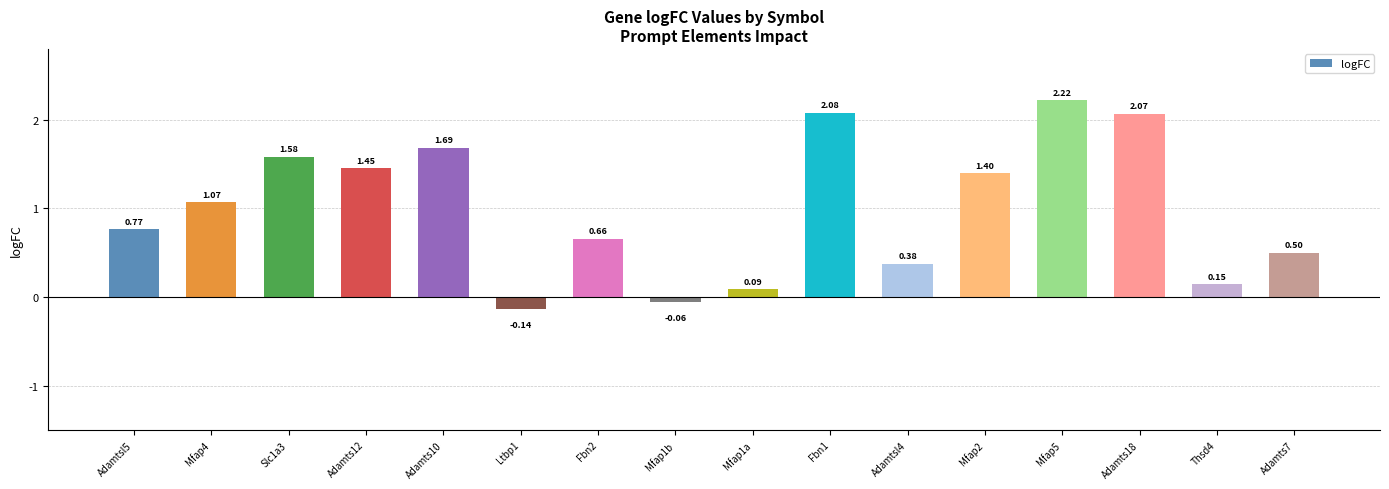

Between Ltbp1 and Adamts12, which is larger?

Adamts12